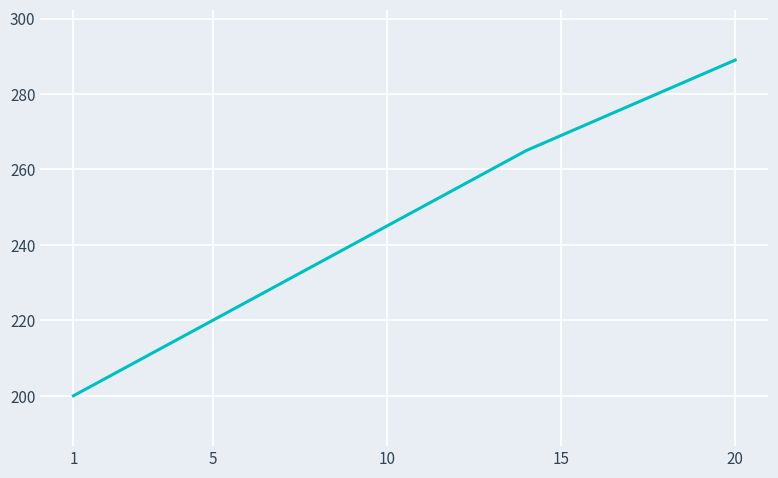

What is the smallest value displayed?

200